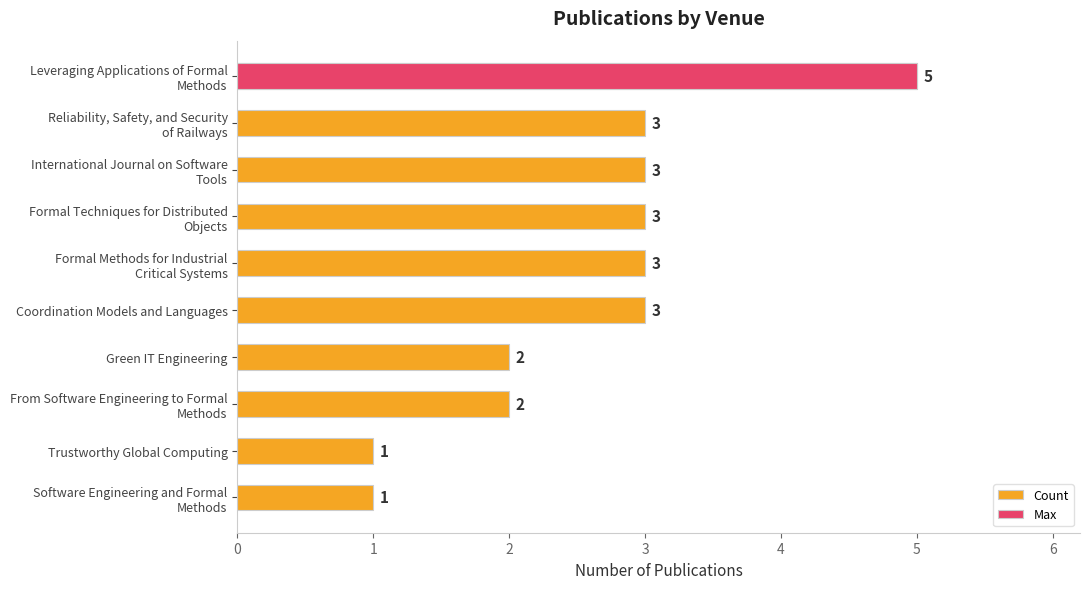

What is the greatest value displayed?

5